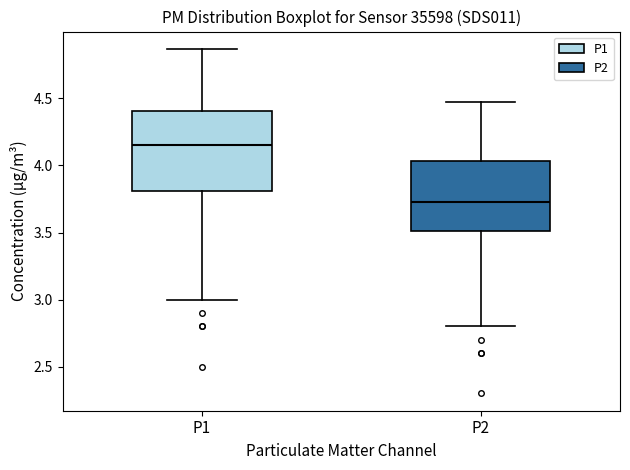

Where is the lower edge of the box for P2 on the y-axis? The values are not printed on the chart, so give them approximately, as read against the axis.

3.50